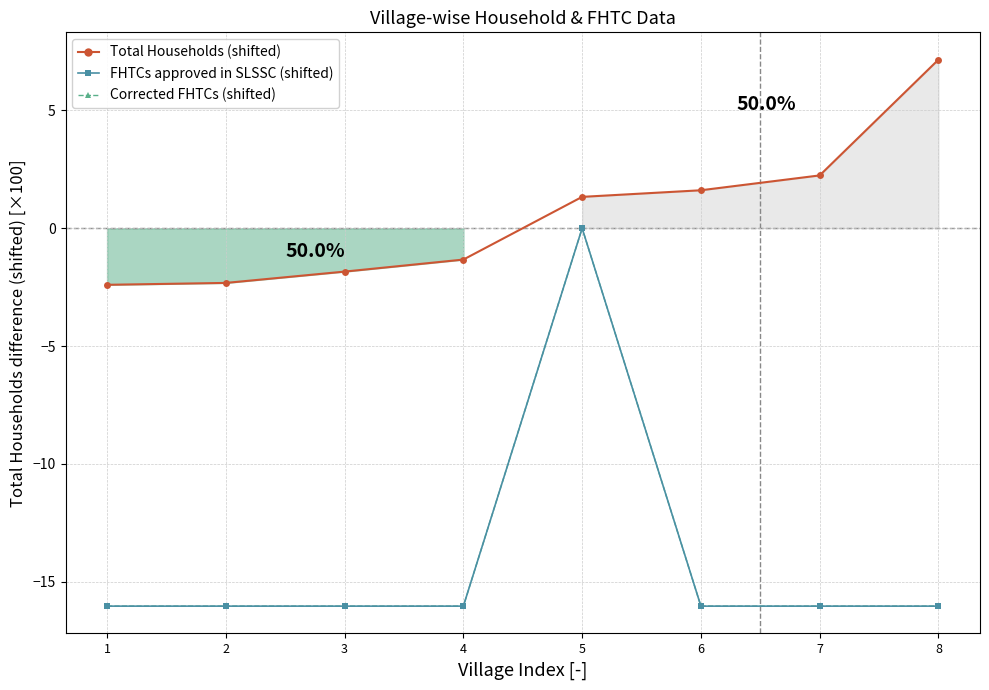

At which category does the chart reach its minimum across all series?

1